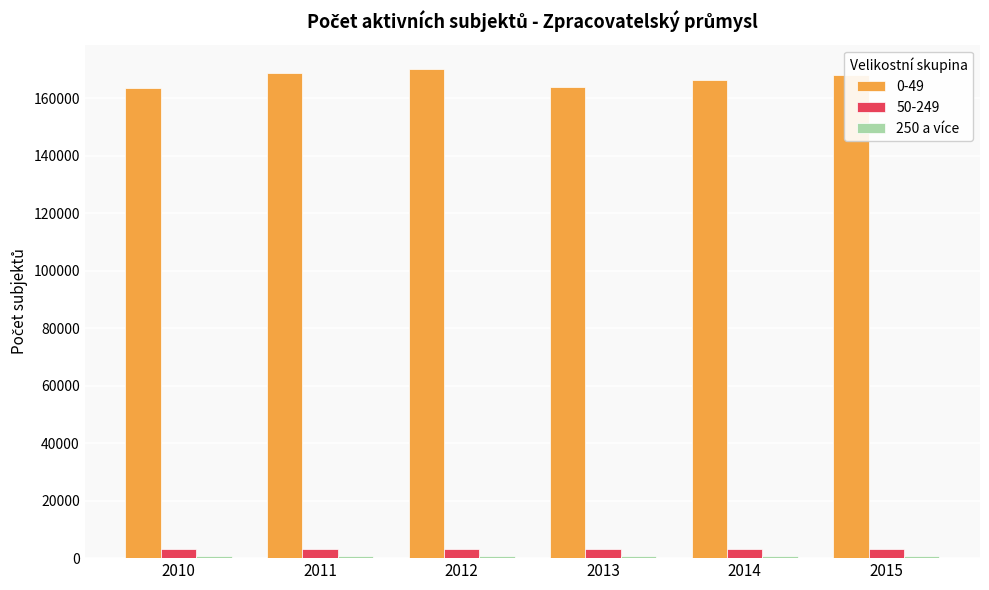

At how many categories does at least one series exceed 55618?

6